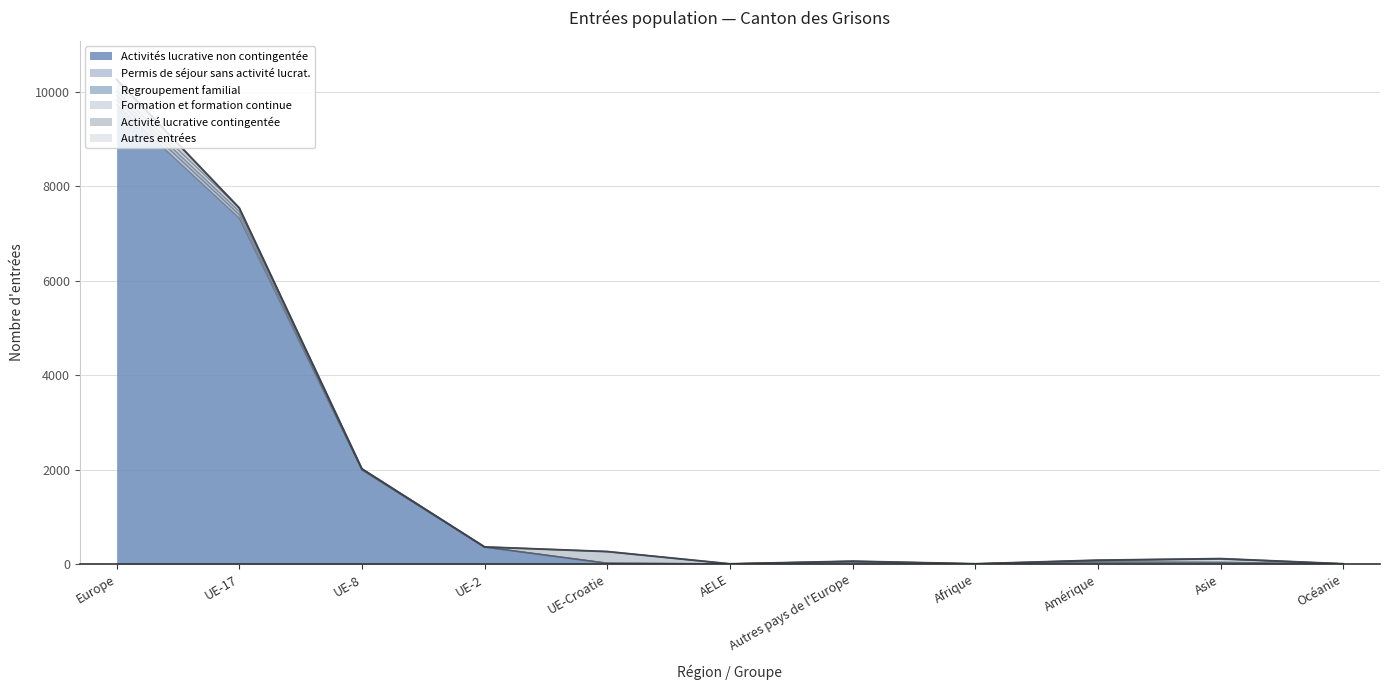

Reading right to left, list all the values displayed in this chart.

Activités lucrative non contingentée: 7	28	31	2	24	7	17	361	1994	7332	9735
Permis de séjour sans activité lucrat.: 0	13	13	4	20	0	1	0	6	67	94
Regroupement familial: 0	0	12	0	6	0	3	4	14	75	102
Formation et formation continue: 1	62	20	1	8	0	2	0	4	68	82
Activité lucrative contingentée: 0	14	8	1	5	0	244	0	0	0	249
Autres entrées: 0	0	0	0	0	0	0	0	0	1	1